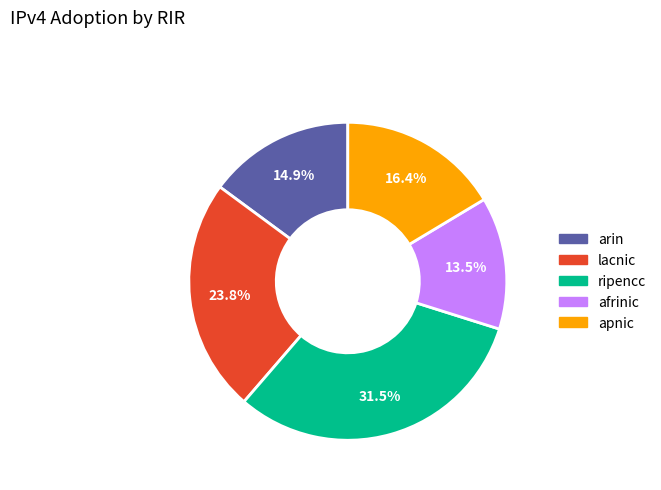

Is arin the majority of the pie?

No